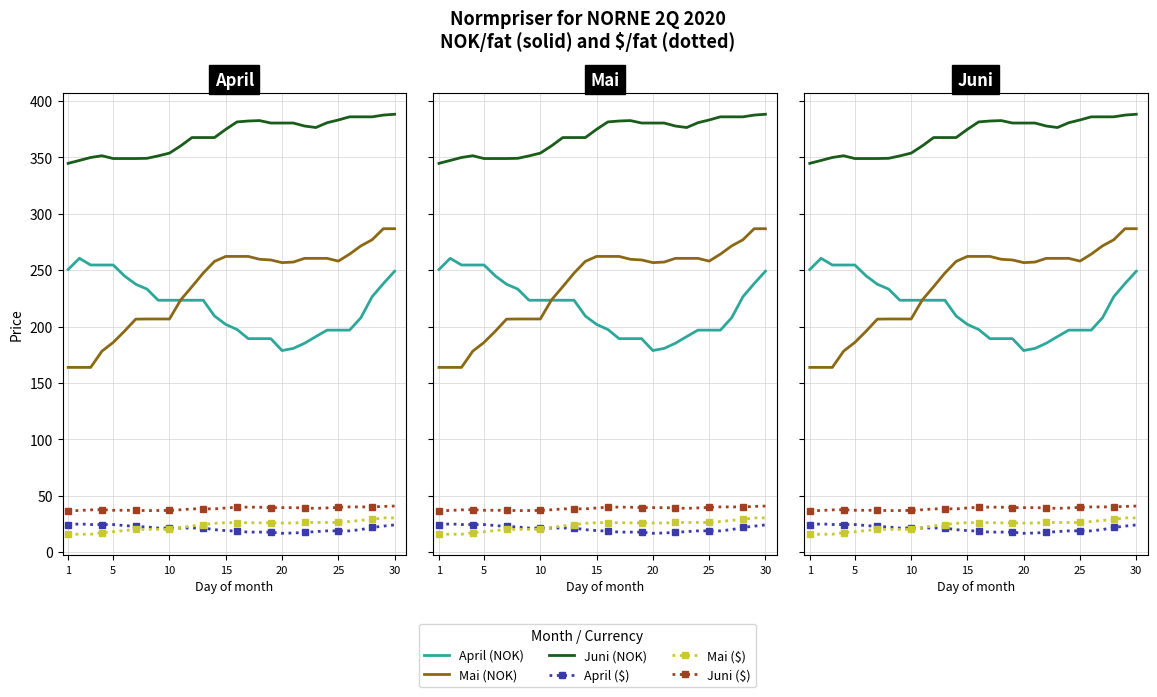

At which label does April (NOK) first exceed 223?

1